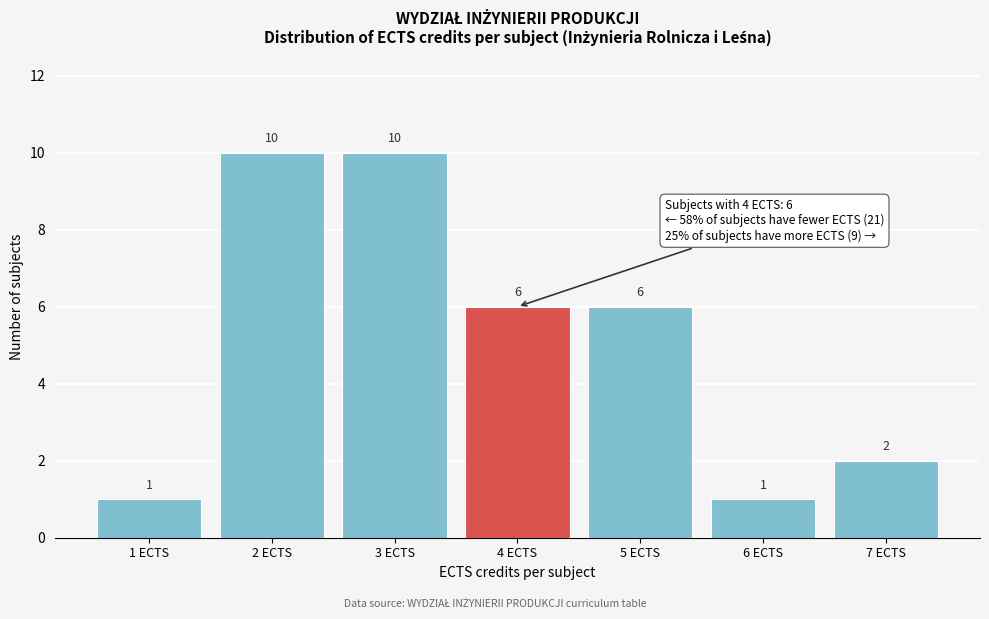

Reading left to right, transcribe this chart: for each bar, give the range it covers on the x-axis and its height.

0.5 to 1.5: 1
1.5 to 2.5: 10
2.5 to 3.5: 10
3.5 to 4.5: 6
4.5 to 5.5: 6
5.5 to 6.5: 1
6.5 to 7.5: 2